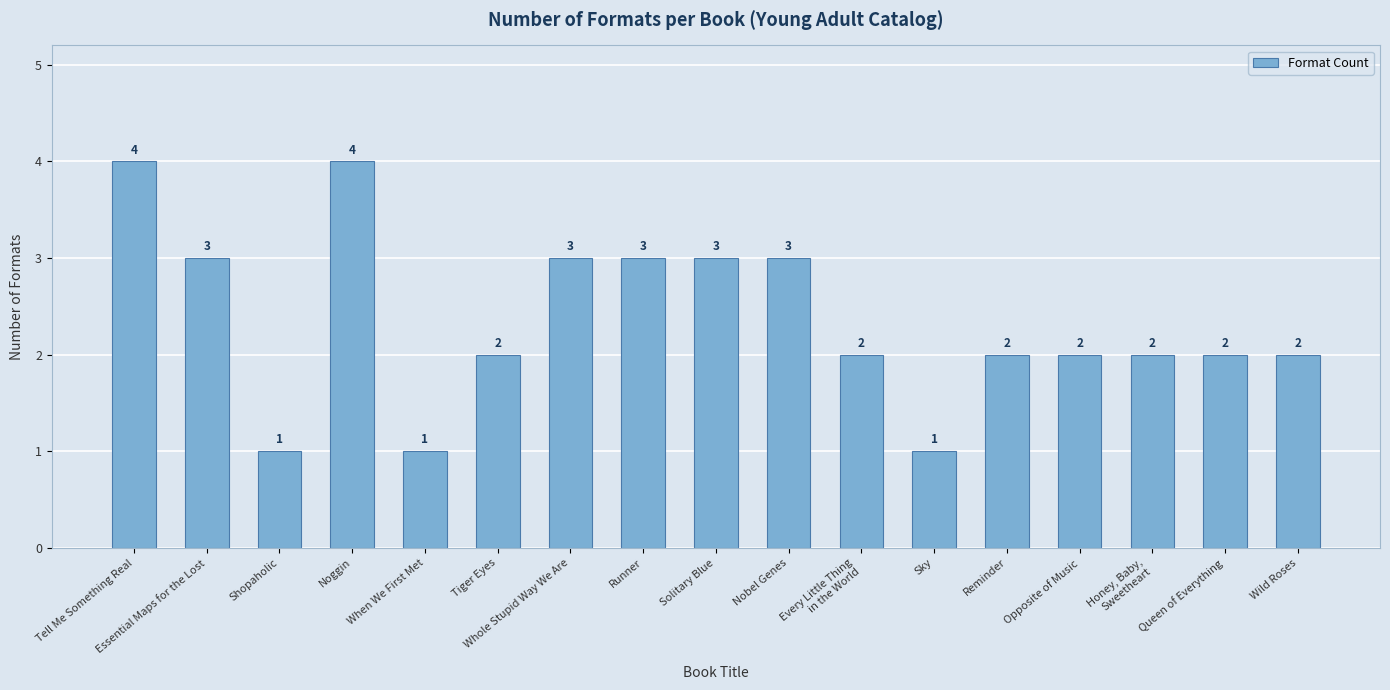

Reading right to left, list all the values displayed in this chart.

2	2	2	2	2	1	2	3	3	3	3	2	1	4	1	3	4